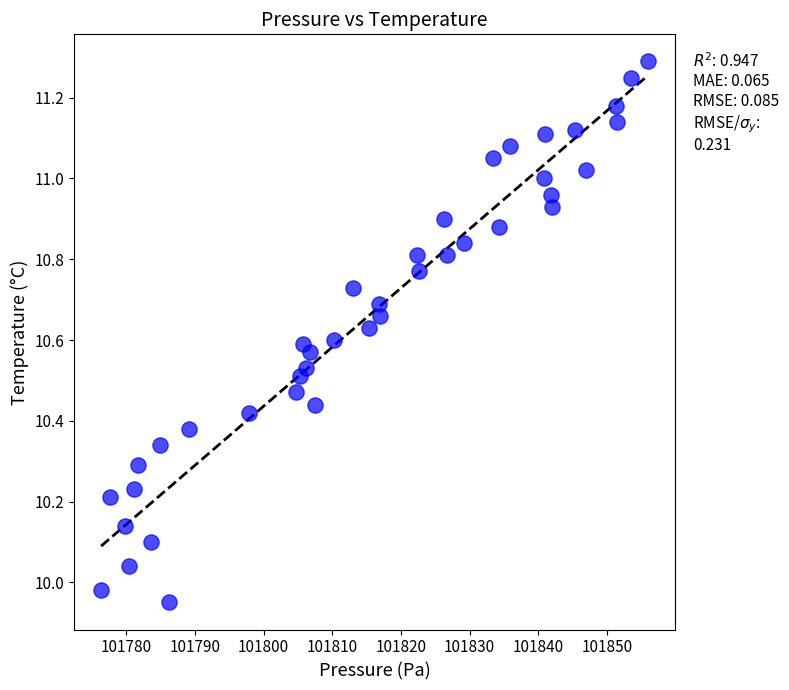

What is the range of X values (max minus min)?

79.6